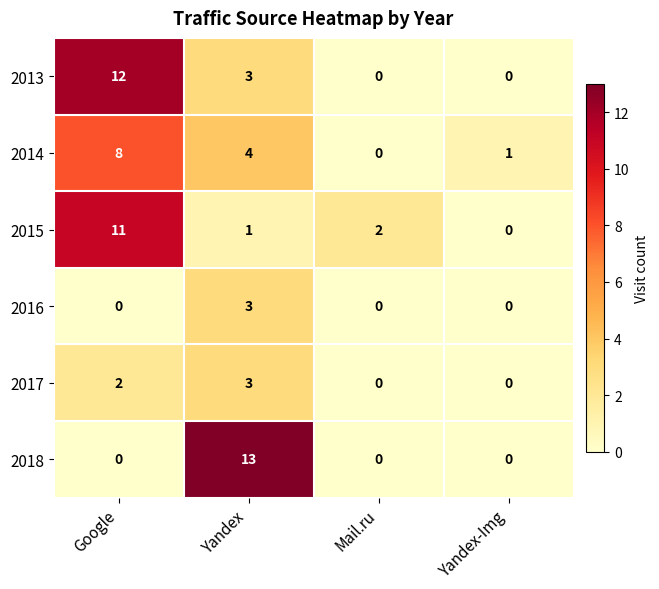

What is the difference between the maximum and second lowest values in the 2016 series?

3